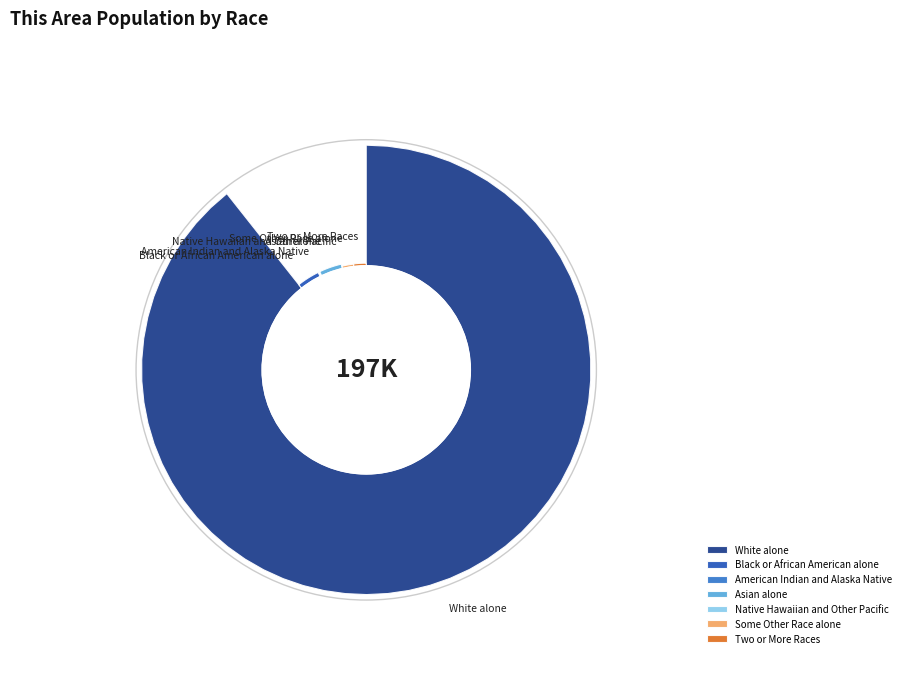

To the nearest percent, what is the difference between the largest and smallest slice percentages?

89%